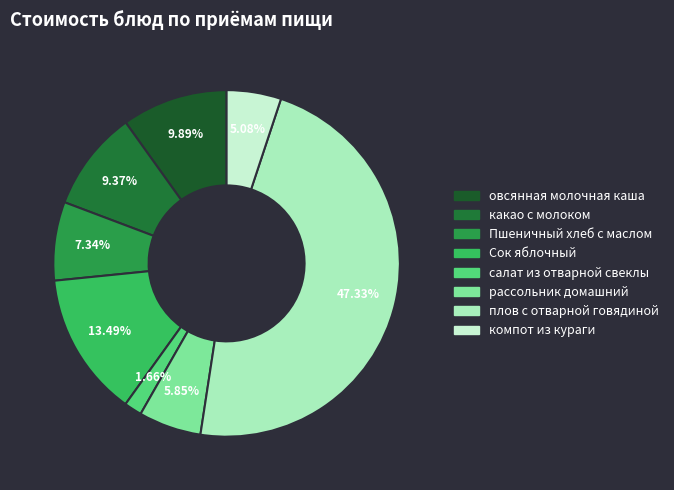

Between Пшеничный хлеб с маслом and Сок яблочный, which is larger?

Сок яблочный